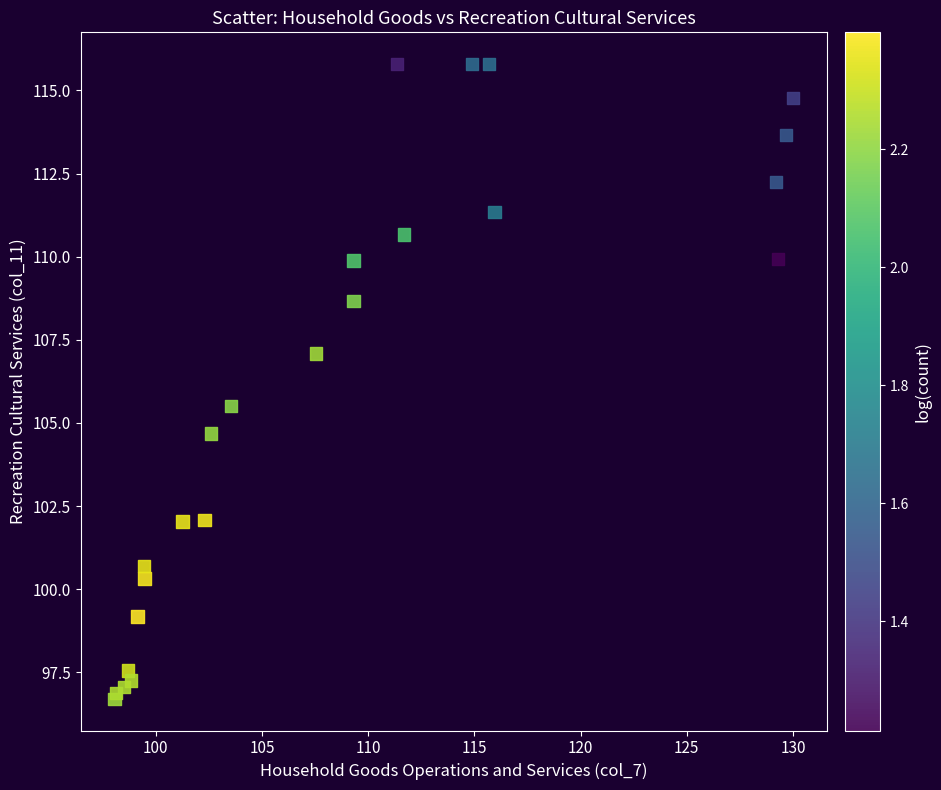

What Y value in the scatter plot is closest to 106?

105.5